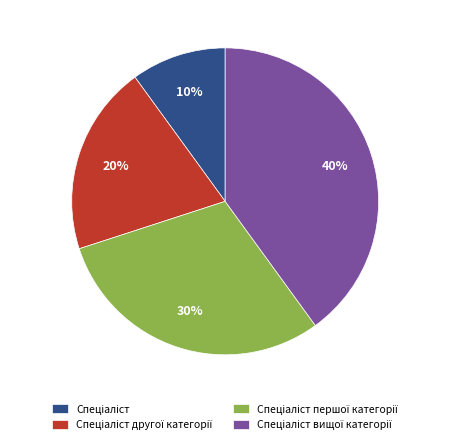

Is there a majority slice in this chart?

No